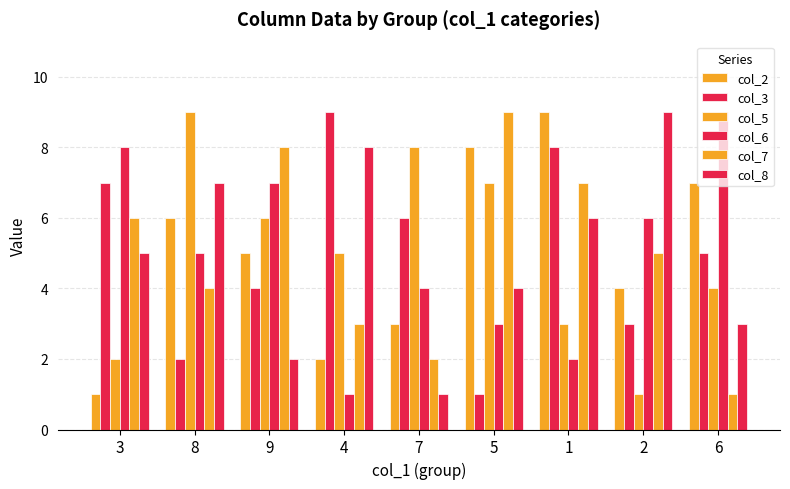

What is the label of the 6th bar from the left?

5